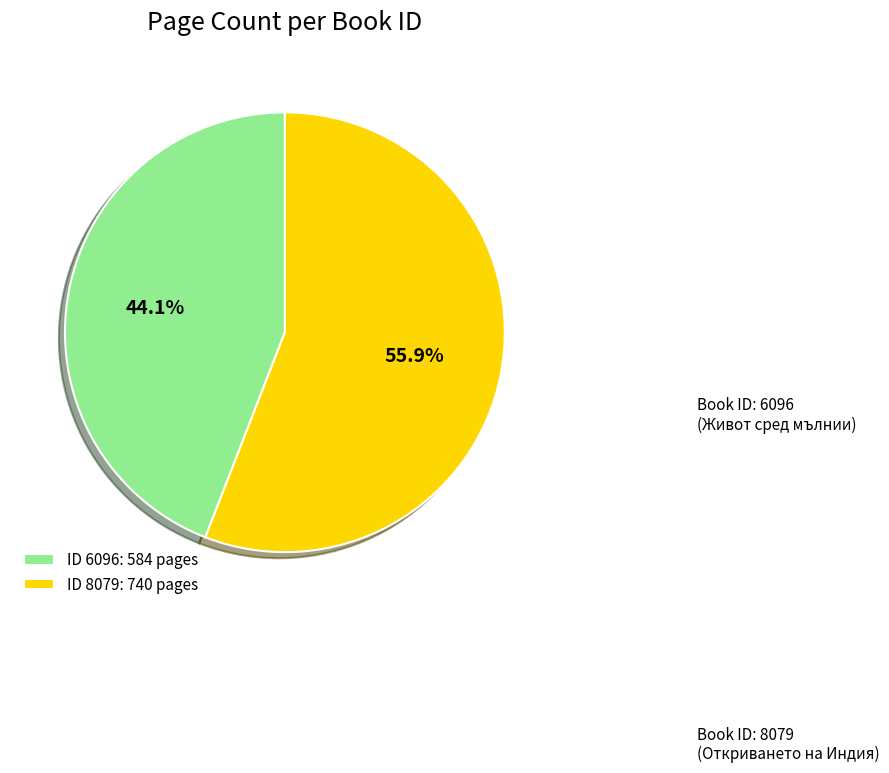

Which has a higher value, ID 8079: 740 pages or ID 6096: 584 pages?

ID 8079: 740 pages